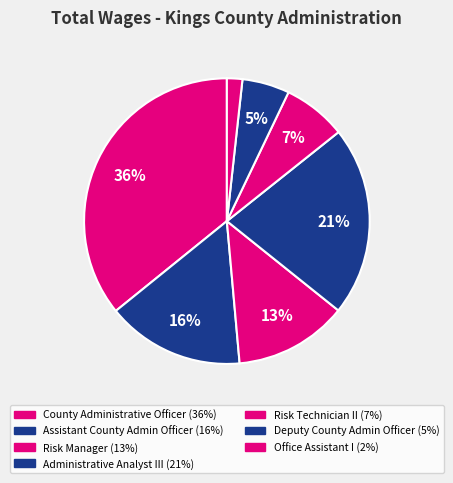

How much of the chart is everything except Assistant County Admin Officer?

84.4%